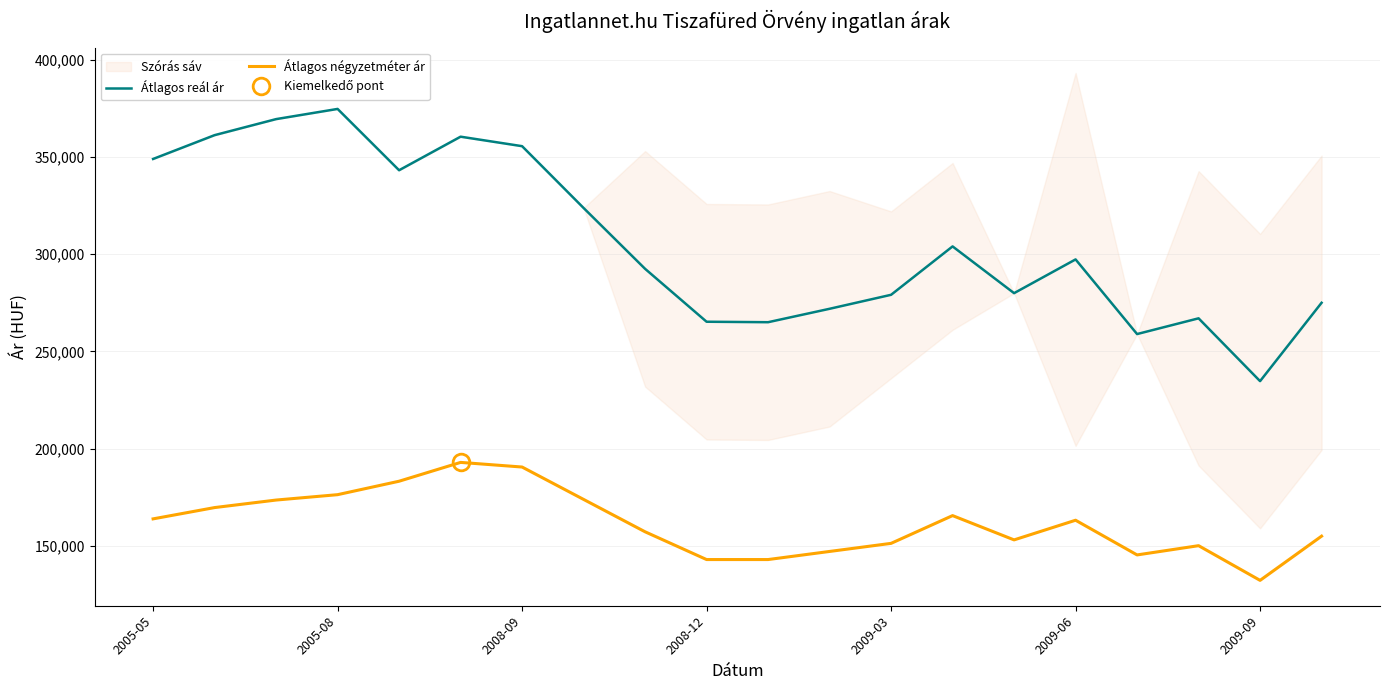

At which label does Átlagos reál ár reach its peak?

2005-08